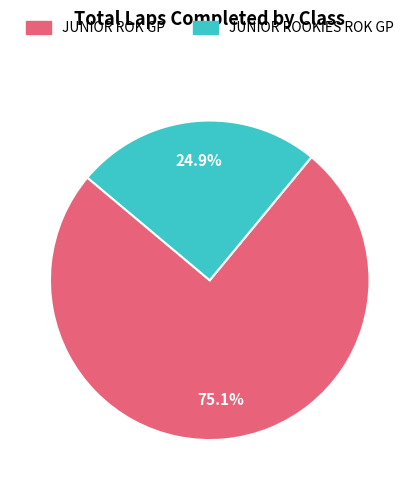

Between JUNIOR ROOKIES ROK GP and JUNIOR ROK GP, which is larger?

JUNIOR ROK GP